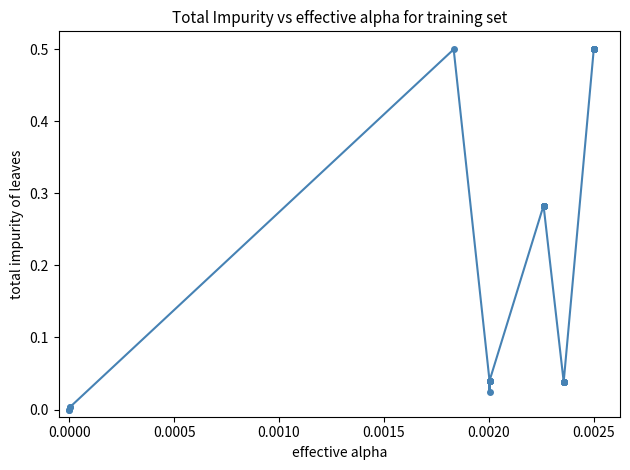

What is the value of the 36th point from the left?

0.5